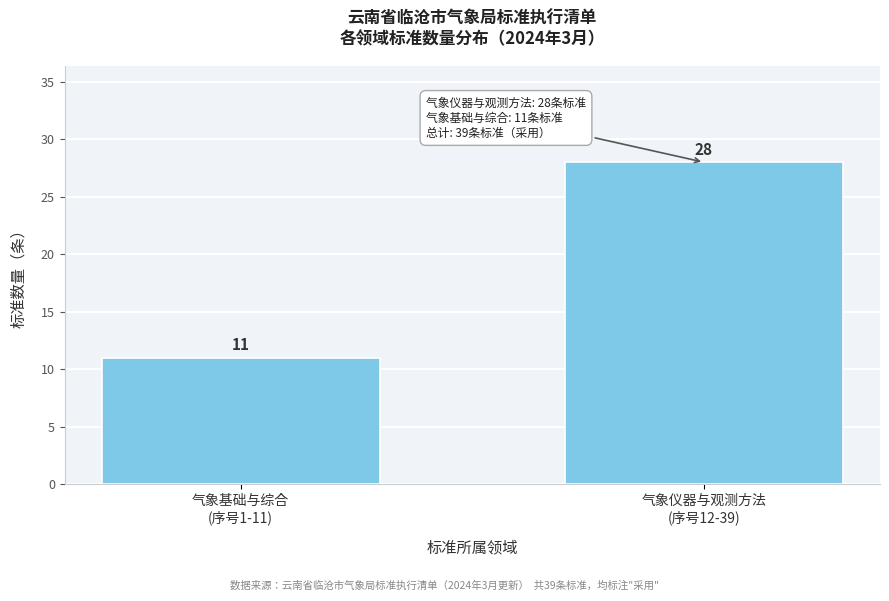

Reading left to right, list all the values displayed in this chart.

11	28